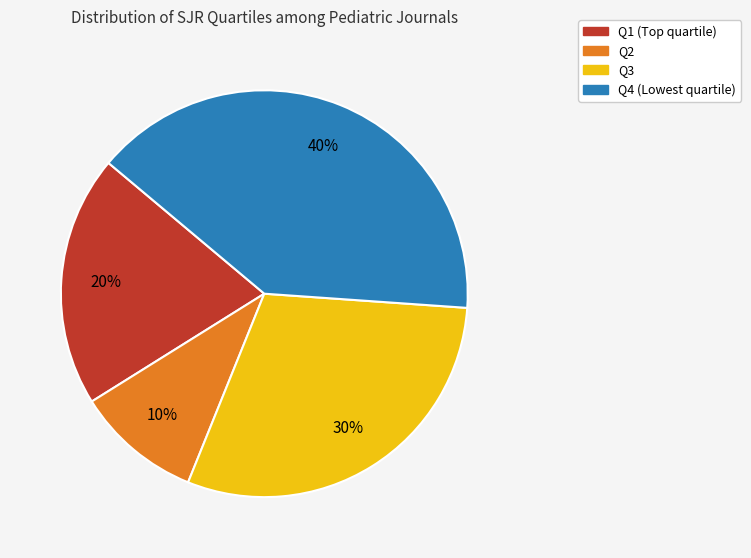

What percentage is the Q2 slice, to the nearest percent?

10%